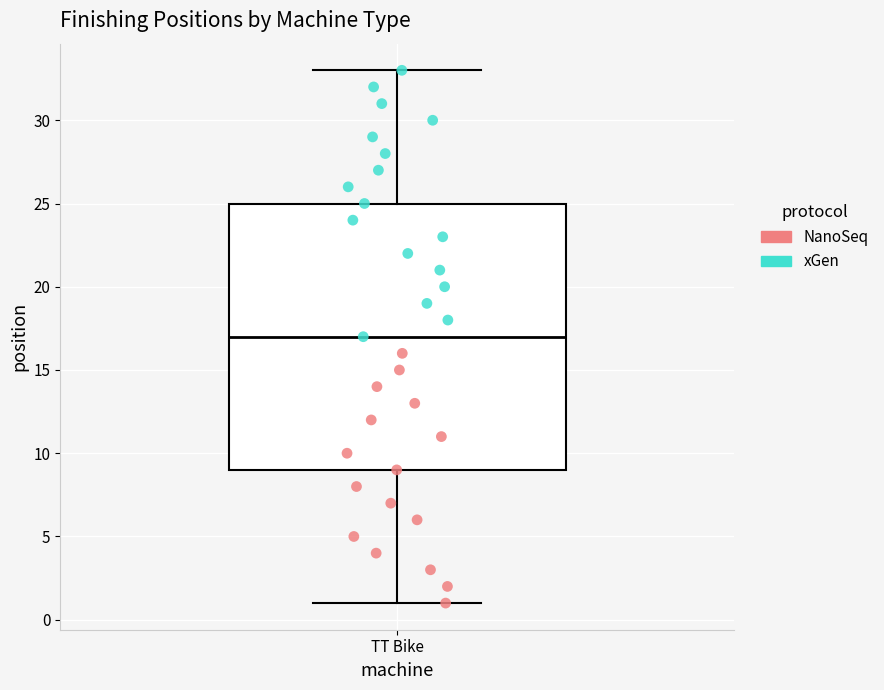

Read this box plot against the y-axis: the position of the median line, the range covered by the box, and the ends of both whiskers. The values are not printed on the chart, so give them approximately, as read against the axis.

median 17, box 9 to 25, whiskers 1 to 33